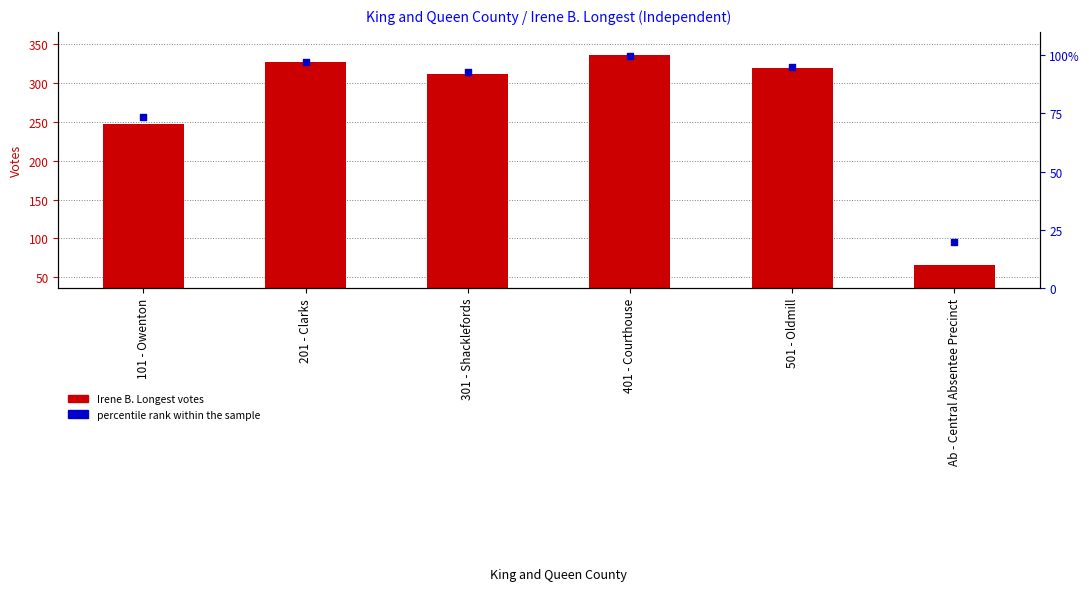

Which series has the largest Y range (max minus min)?

Irene B. Longest votes